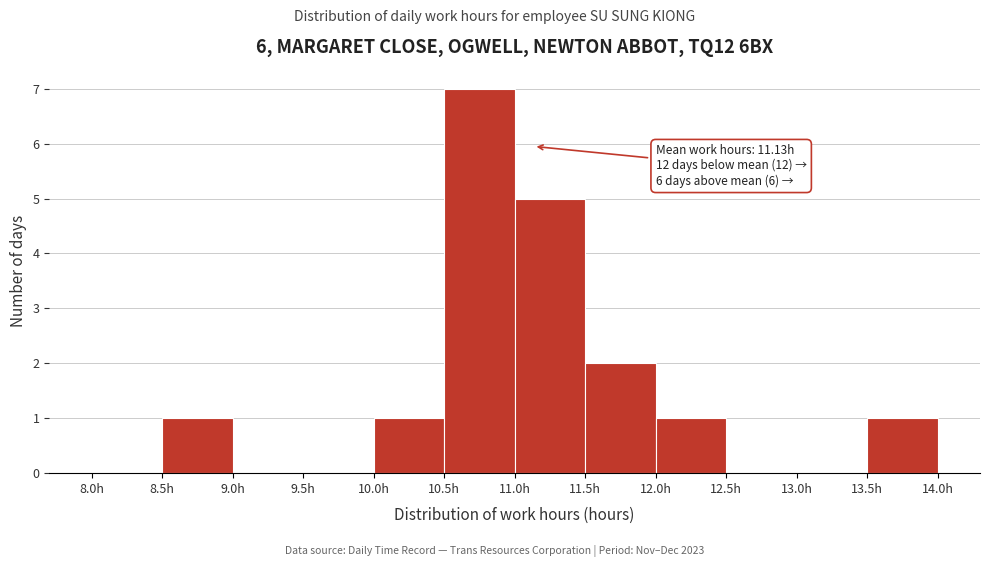

Over which range of the x-axis is the bar tallest?

10.5 to 11.0